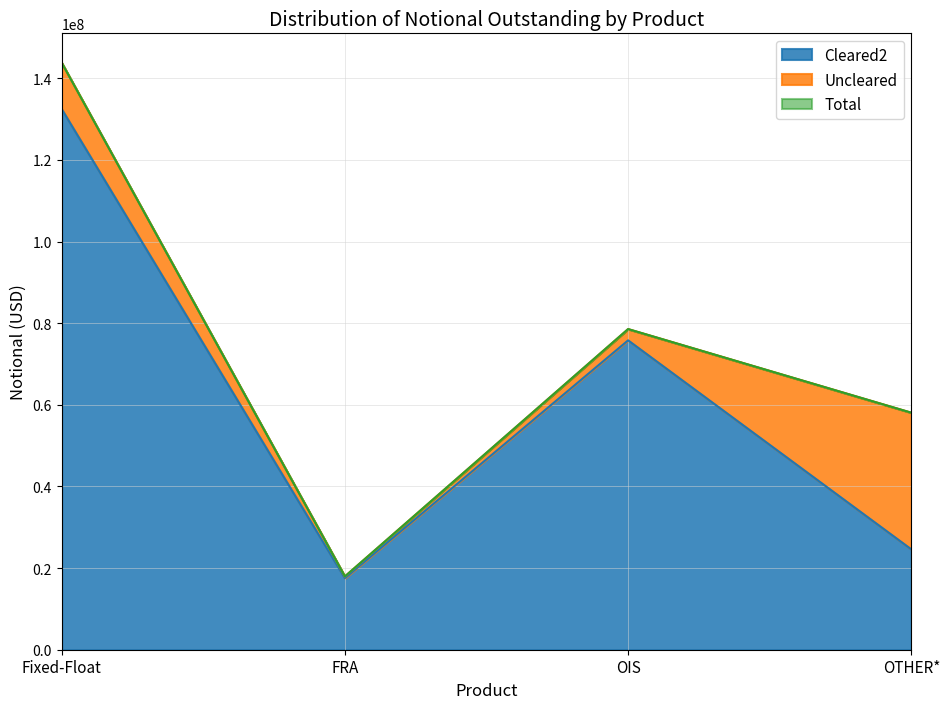

What is the sum of the Cleared2 values at Fixed-Float and OTHER*?

157050682